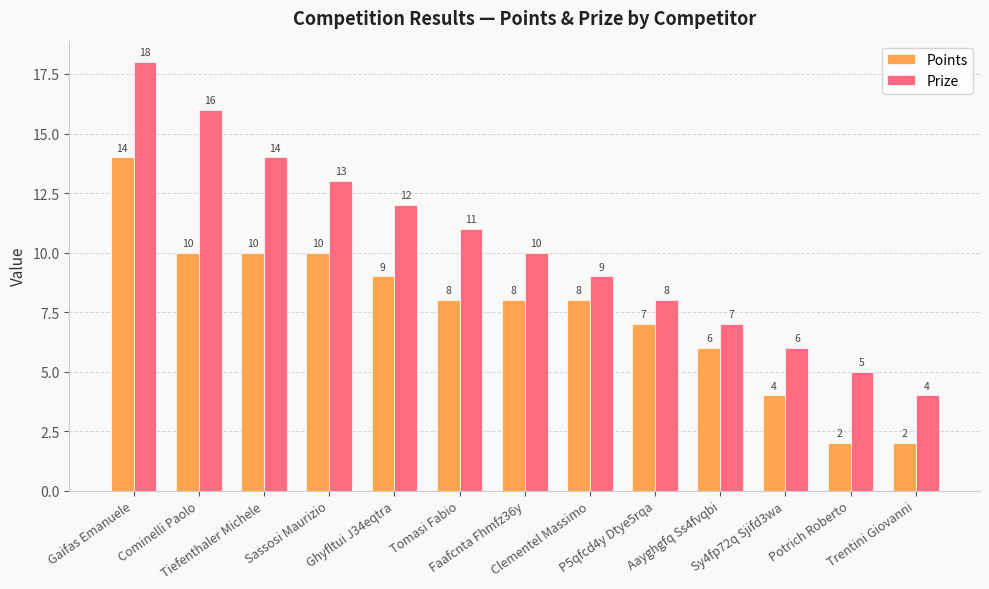

What is the label of the 4th bar from the left?

Sassosi Maurizio